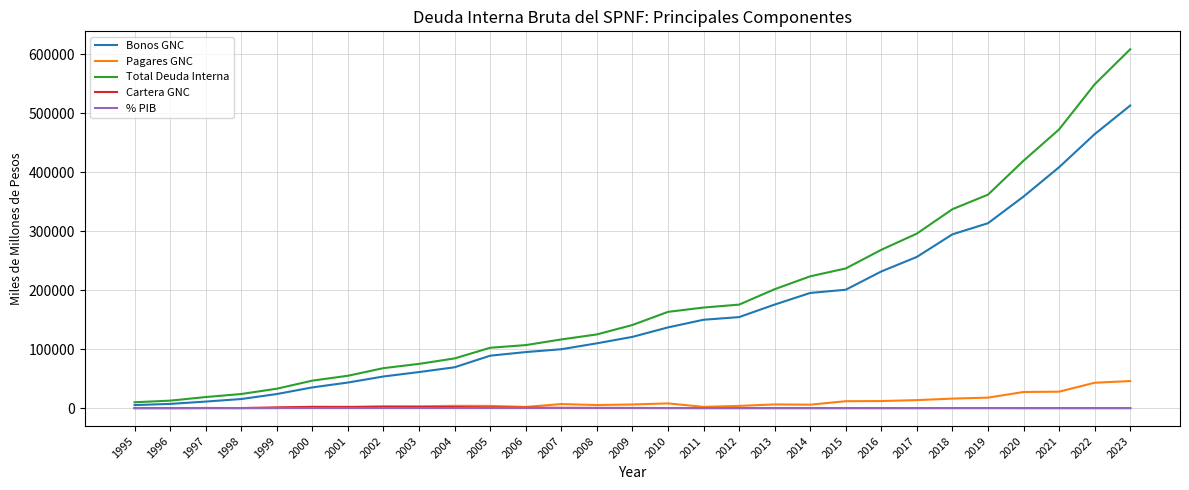

Which series has the widest spread of values?

Total Deuda Interna